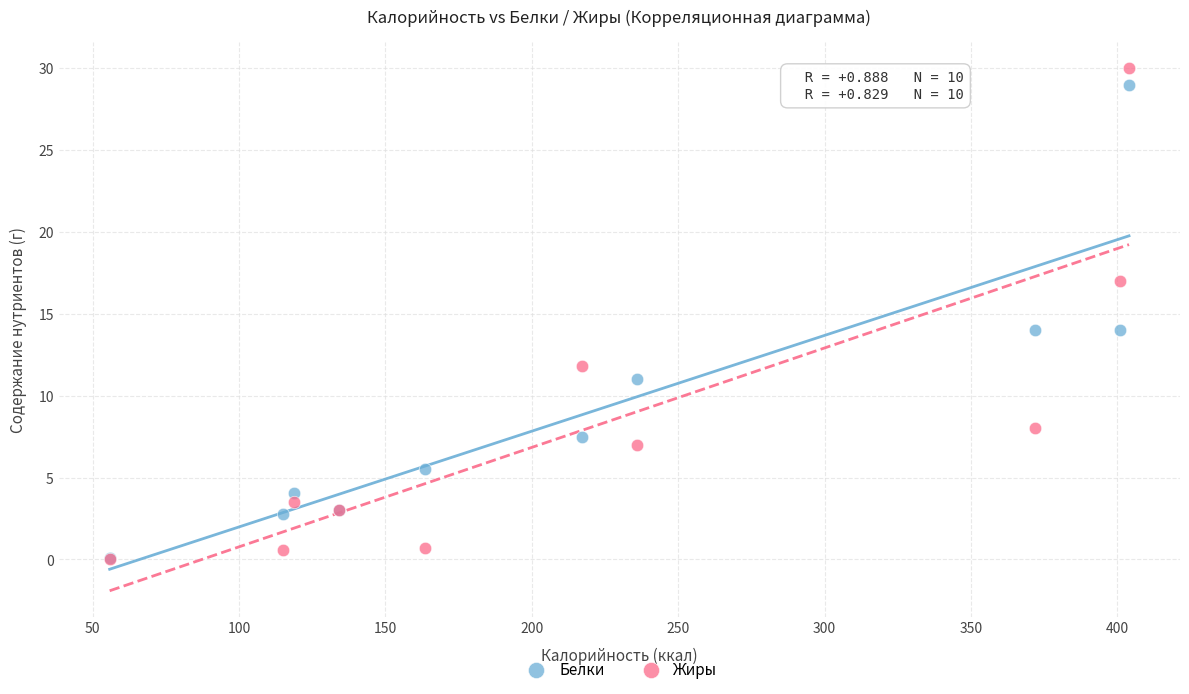

What are all the series names shown in the legend?

Белки, Жиры